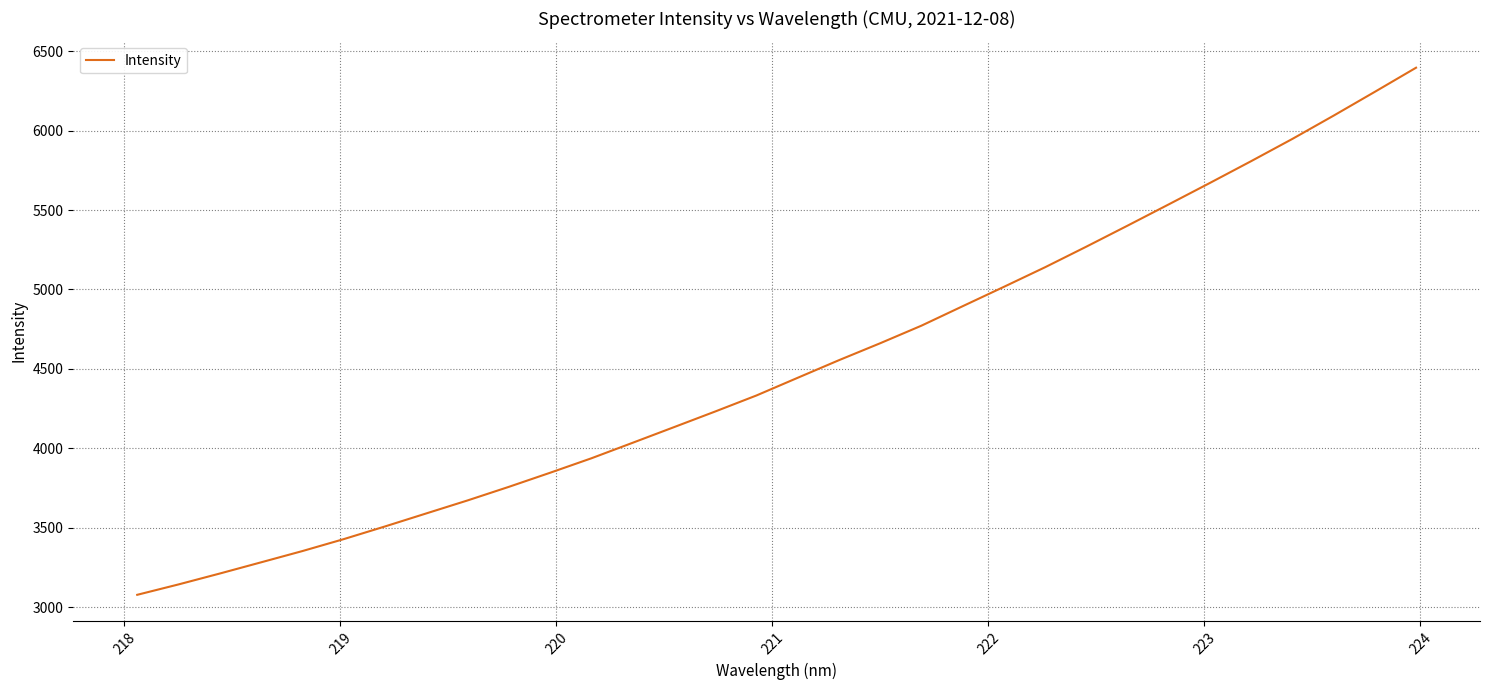

What is the difference between the maximum and minimum values?

3316.4